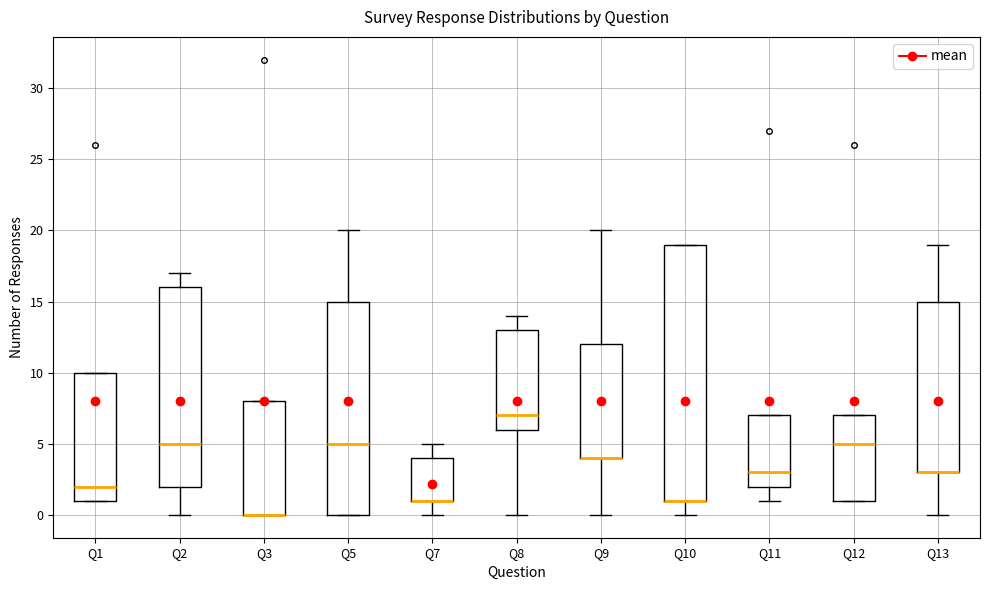

Reading left to right, read every box against the y-axis: the position of its median line, the range the box covers, and the ends of its whiskers. The values are not printed on the chart, so give them approximately, as read against the axis.

Q1: median 2, box 1 to 10, whiskers 1 to 10
Q2: median 5, box 2 to 16, whiskers 0 to 17
Q3: median 0 (drawn on the box's lower edge), box 0 to 8, whiskers 0 to 8
Q5: median 5, box 0 to 15, whiskers 0 to 20
Q7: median 1 (drawn on the box's lower edge), box 1 to 4, whiskers 0 to 5
Q8: median 7, box 6 to 13, whiskers 0 to 14
Q9: median 4 (drawn on the box's lower edge), box 4 to 12, whiskers 0 to 20
Q10: median 1 (drawn on the box's lower edge), box 1 to 19, whiskers 0 to 19
Q11: median 3, box 2 to 7, whiskers 1 to 7
Q12: median 5, box 1 to 7, whiskers 1 to 7
Q13: median 3 (drawn on the box's lower edge), box 3 to 15, whiskers 0 to 19